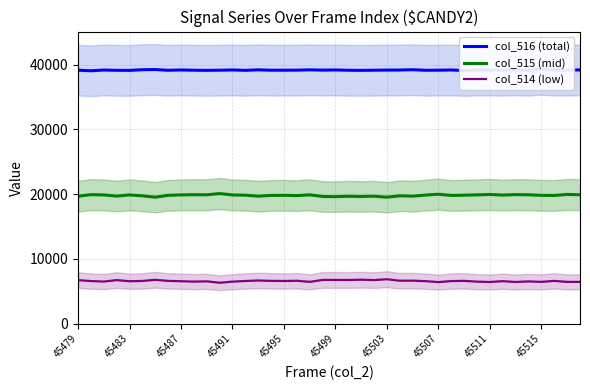

What is the maximum value for col_514 (low)?

6863